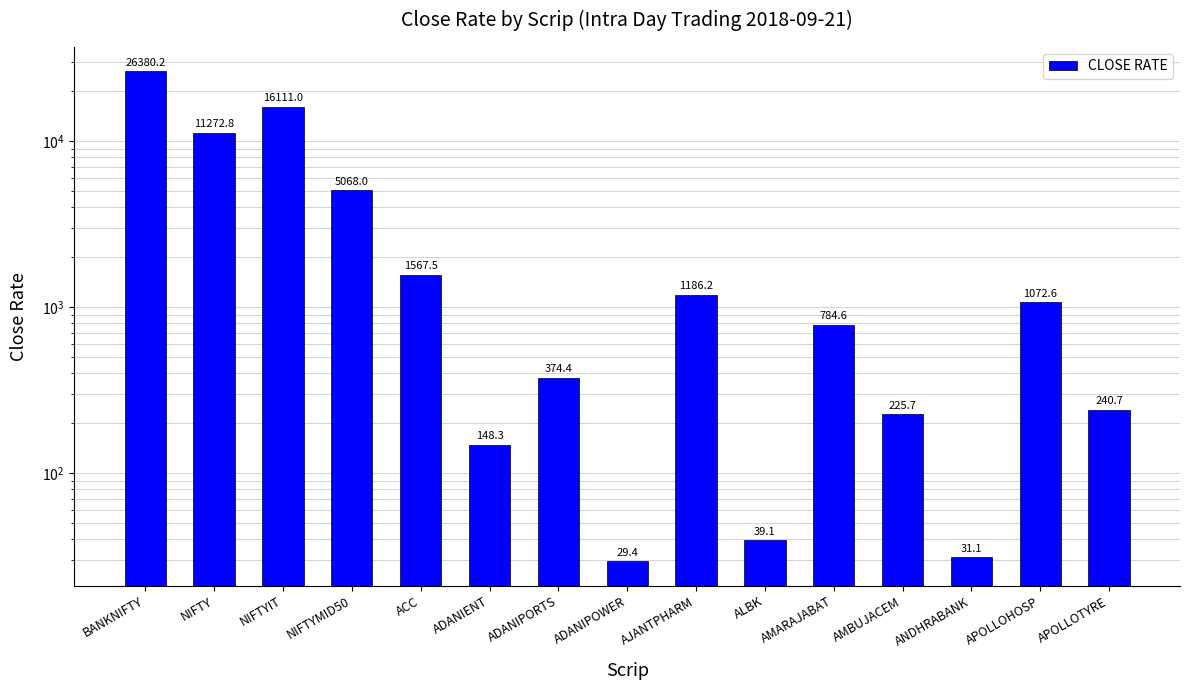

What is the difference between the values at AMBUJACEM and APOLLOHOSP?

846.9